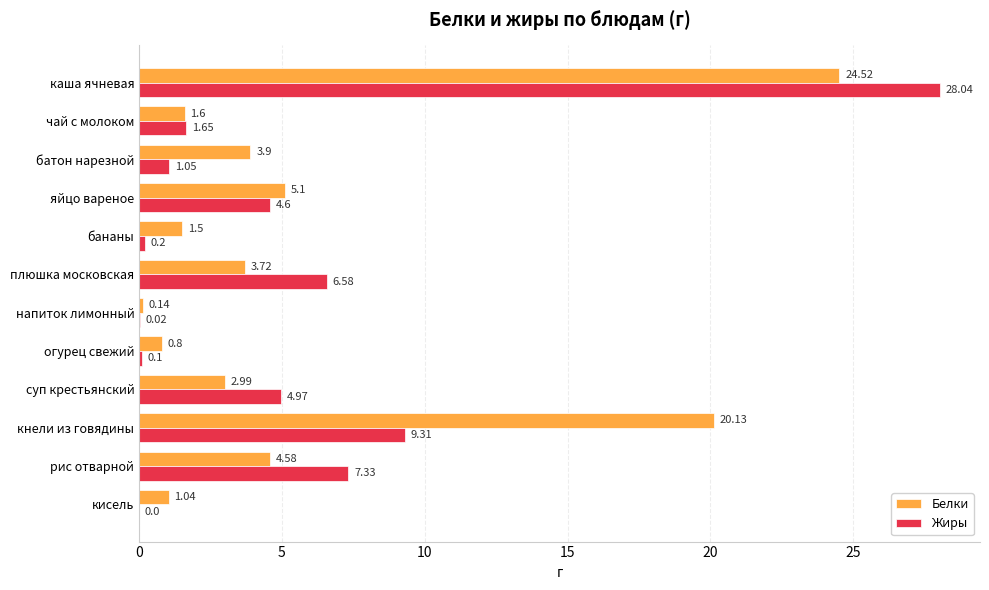

Which series has the largest total across all categories?

Белки